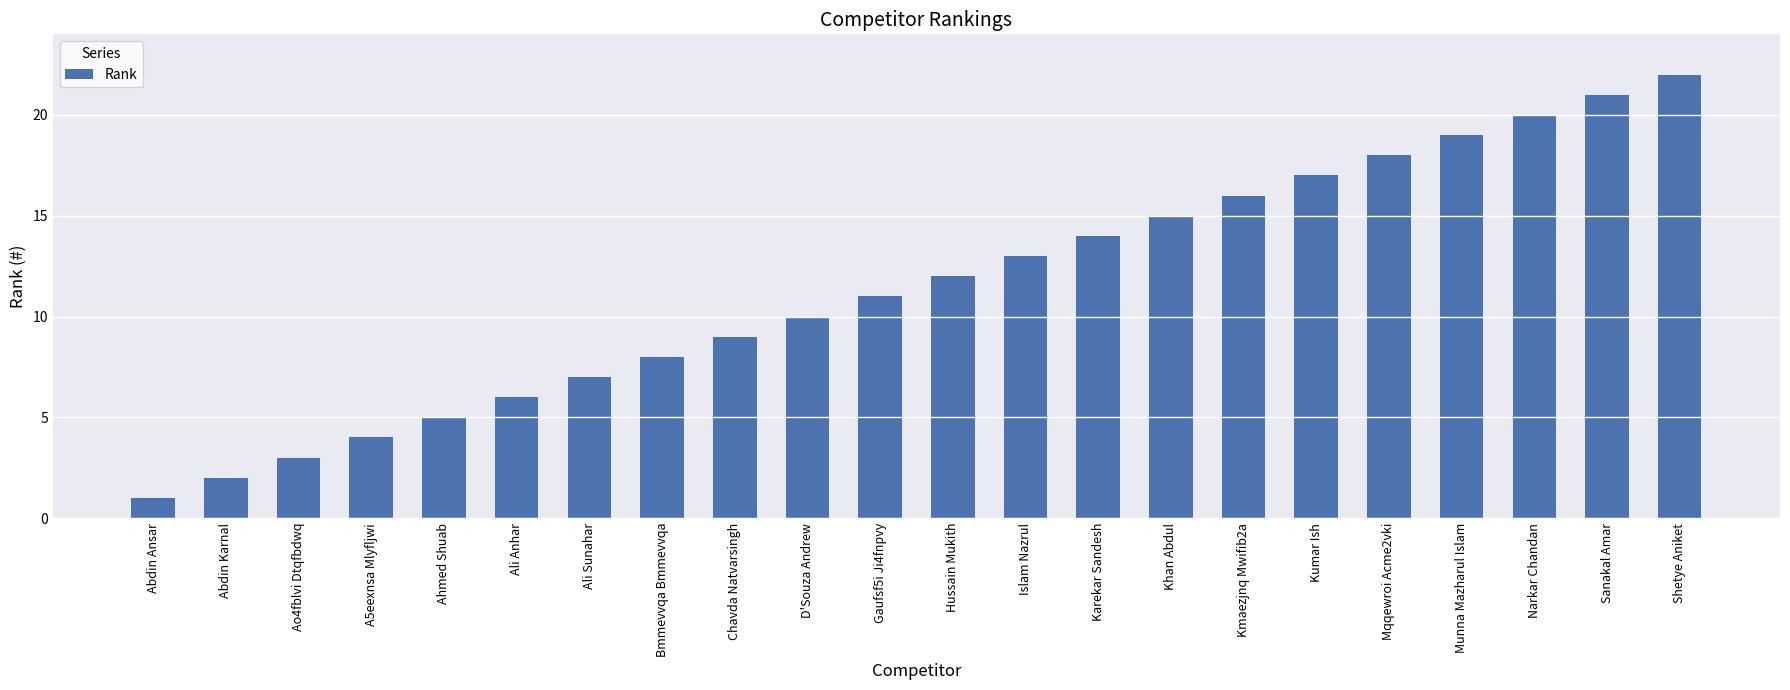

The value at Mqqewroi Acme2vki is 13. True or false?

False